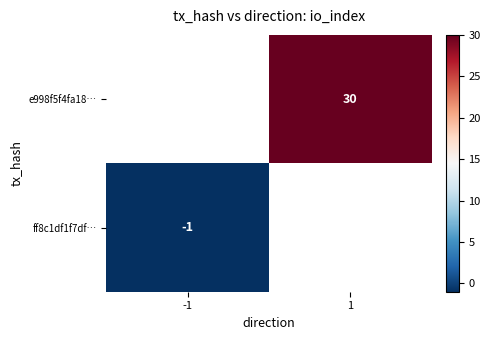

Is it true that ff8c1df1f7df… equals -1 at -1?

True